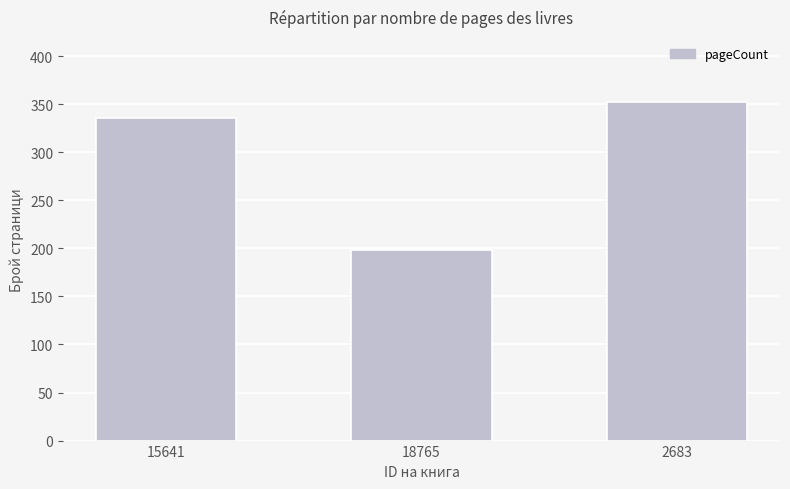

Which category has the highest value across all series?

2683